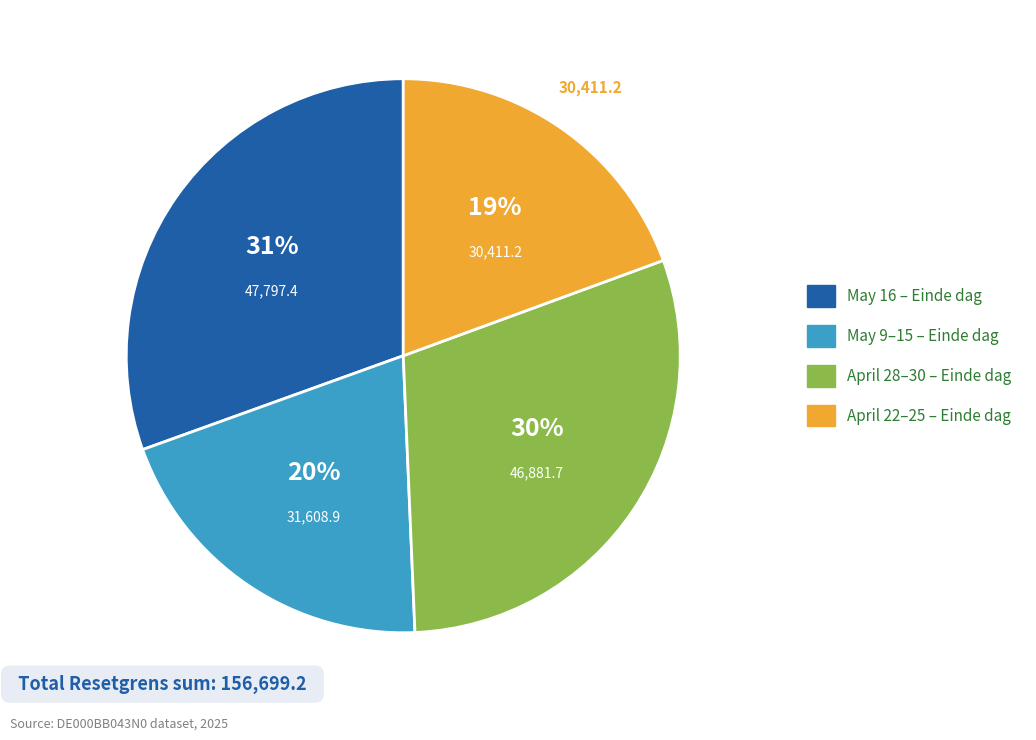

To the nearest percent, what is the average slice percentage?

25%